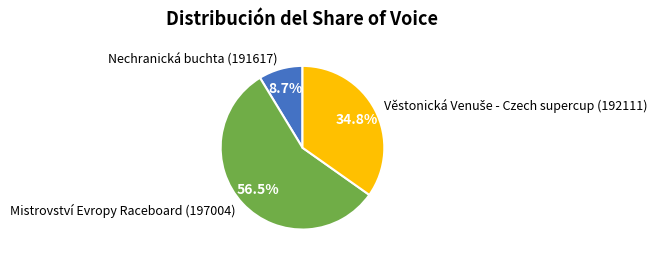

Does any single category account for the majority?

Yes